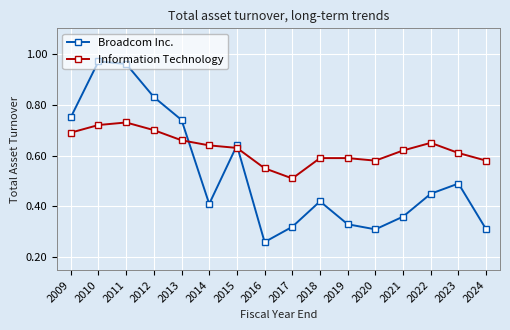

How many lines are shown in the chart?

2